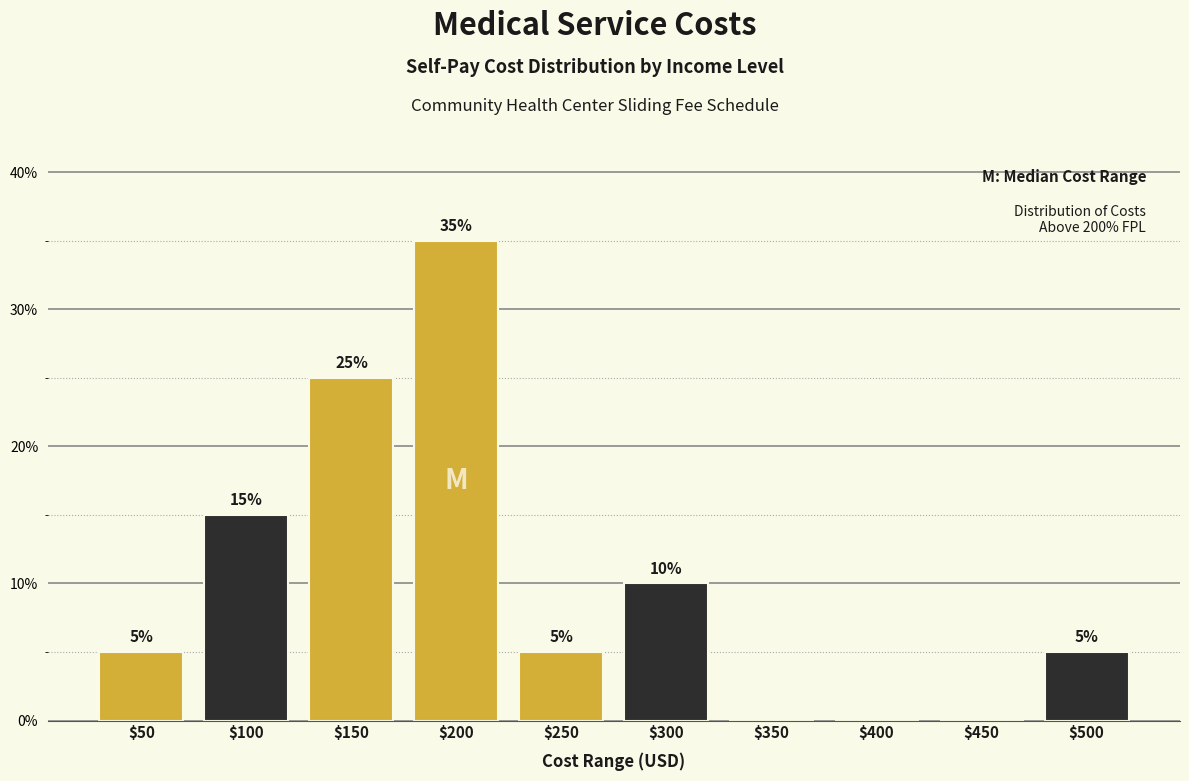

At which label is the value closest to 17?

$100